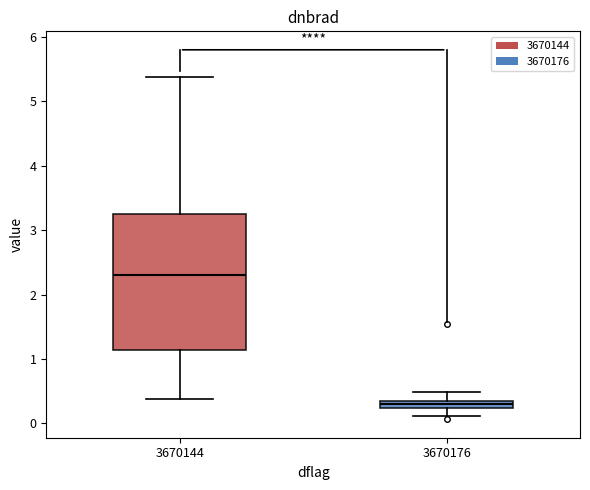

Comparing the boxes themselves (not the whiskers), which one is the tallest?

3670144